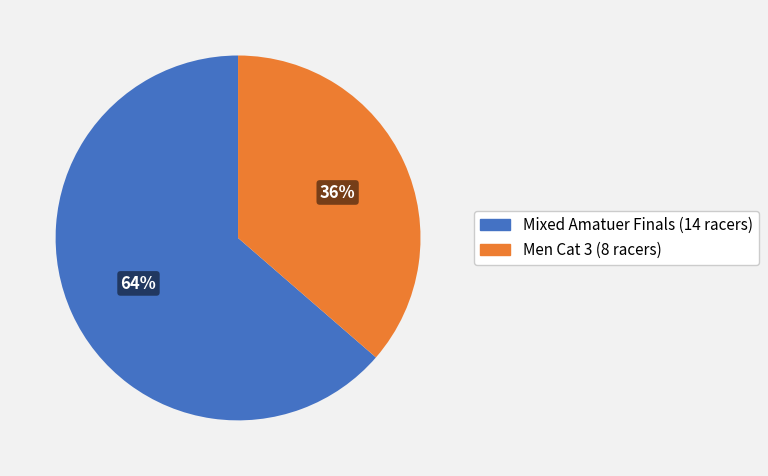

Is there any slice that represents more than half of the pie?

Yes